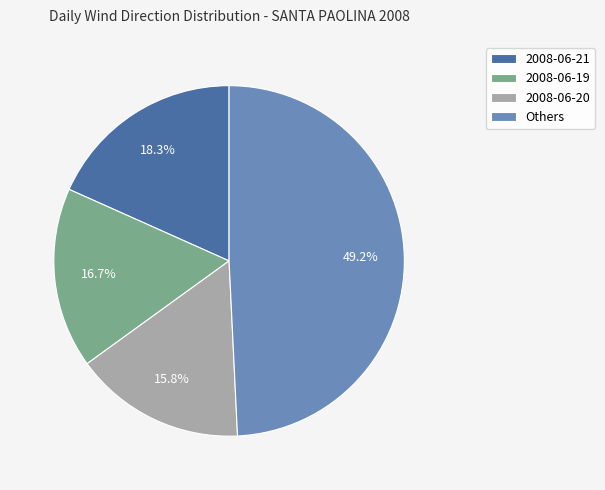

What is the ratio of the value at Others to the value at 2008-06-21?

2.7